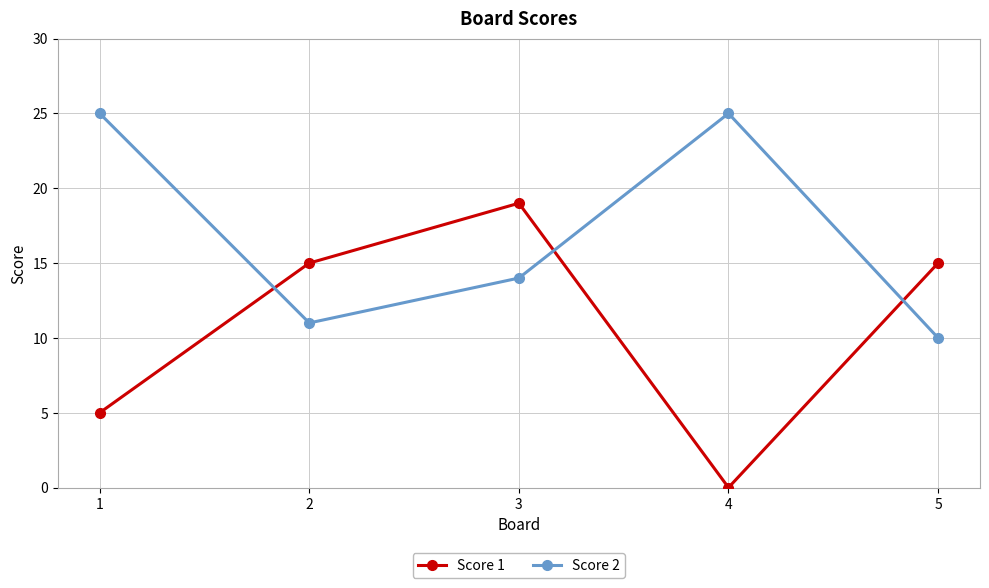

Reading left to right, list all the values displayed in this chart.

Score 1: 1=5	2=15	3=19	4=0	5=15
Score 2: 1=25	2=11	3=14	4=25	5=10